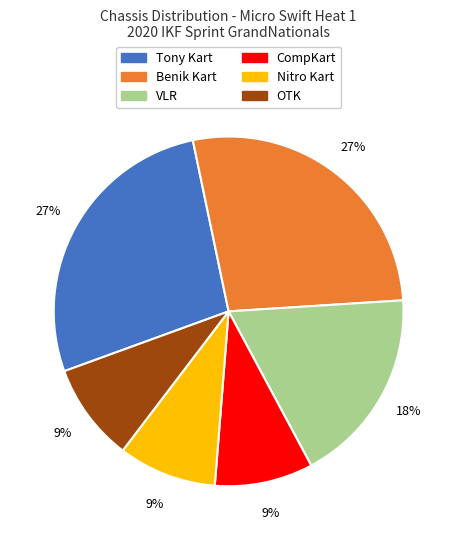

Is there any slice that represents more than half of the pie?

No